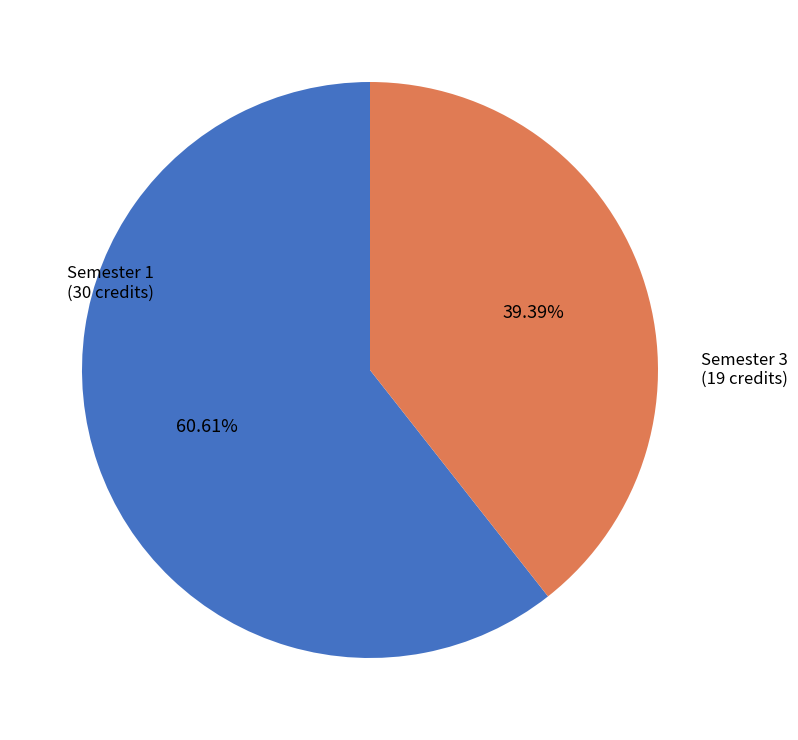

Rank the categories by value from lowest to highest.

Semester 3, Semester 1